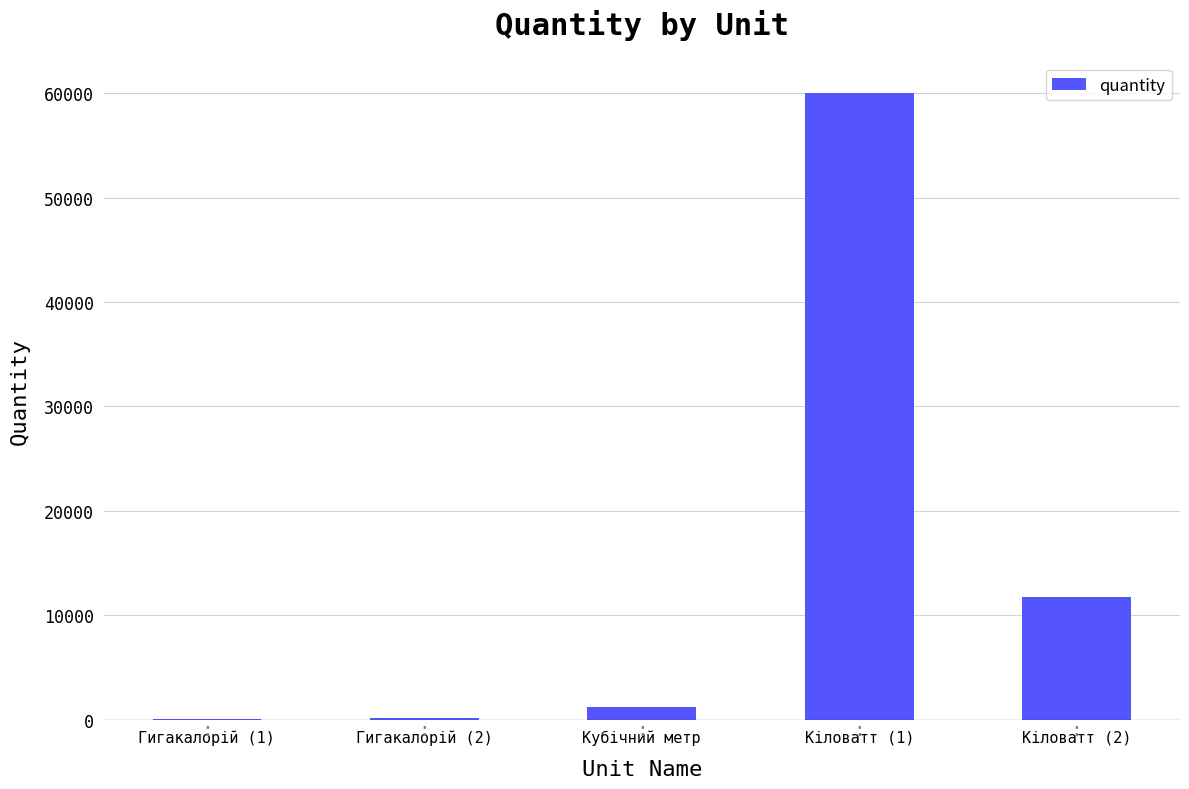

At which label is the value closest to 30026?

Кіловатт (2)